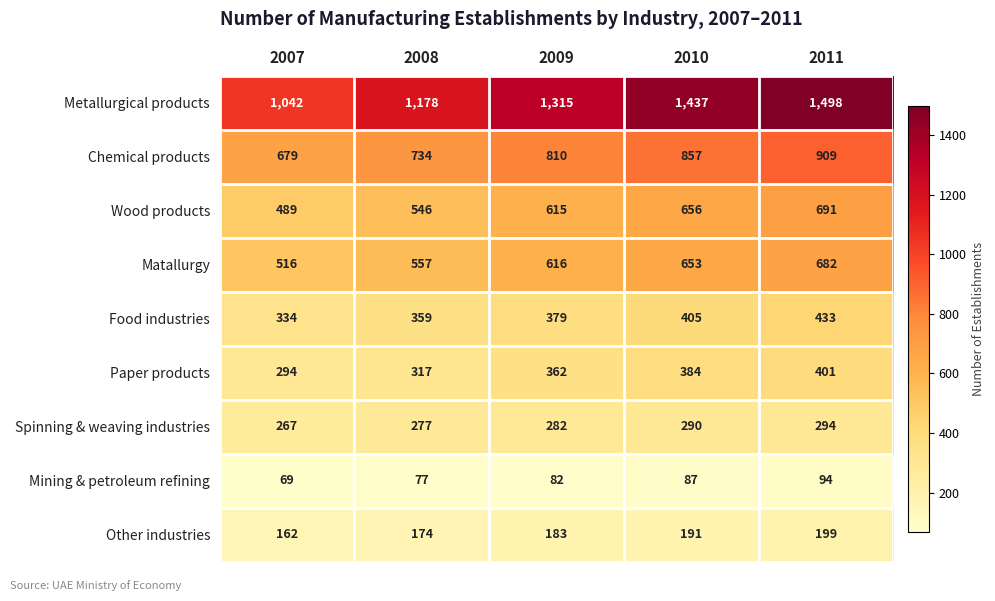

Rank the categories by Wood products value from highest to lowest.

2011, 2010, 2009, 2008, 2007